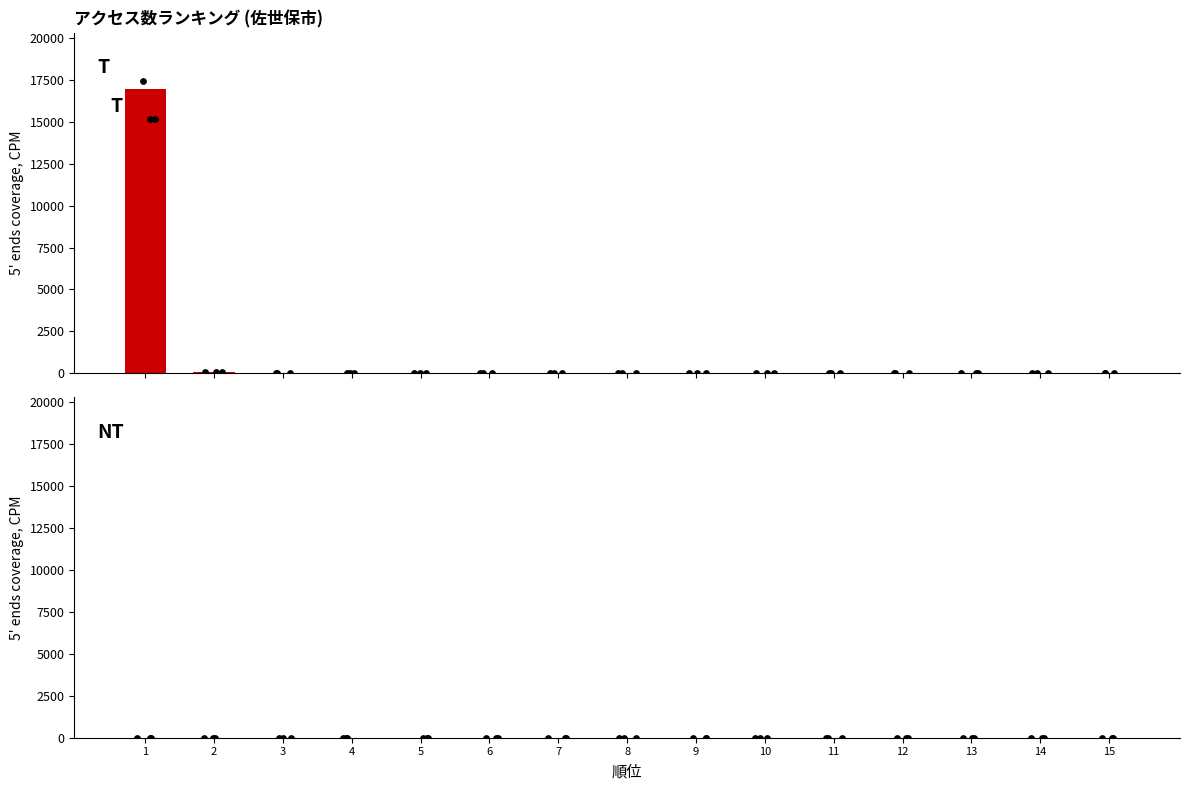

Which series reaches the minimum Y coordinate?

内APIによるもの(NT)